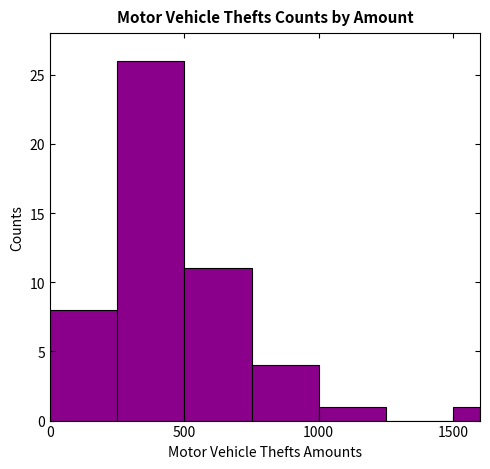

Around what value on the x-axis is the tallest bar? Give the approximate position of its centre, as read against the axis.

400